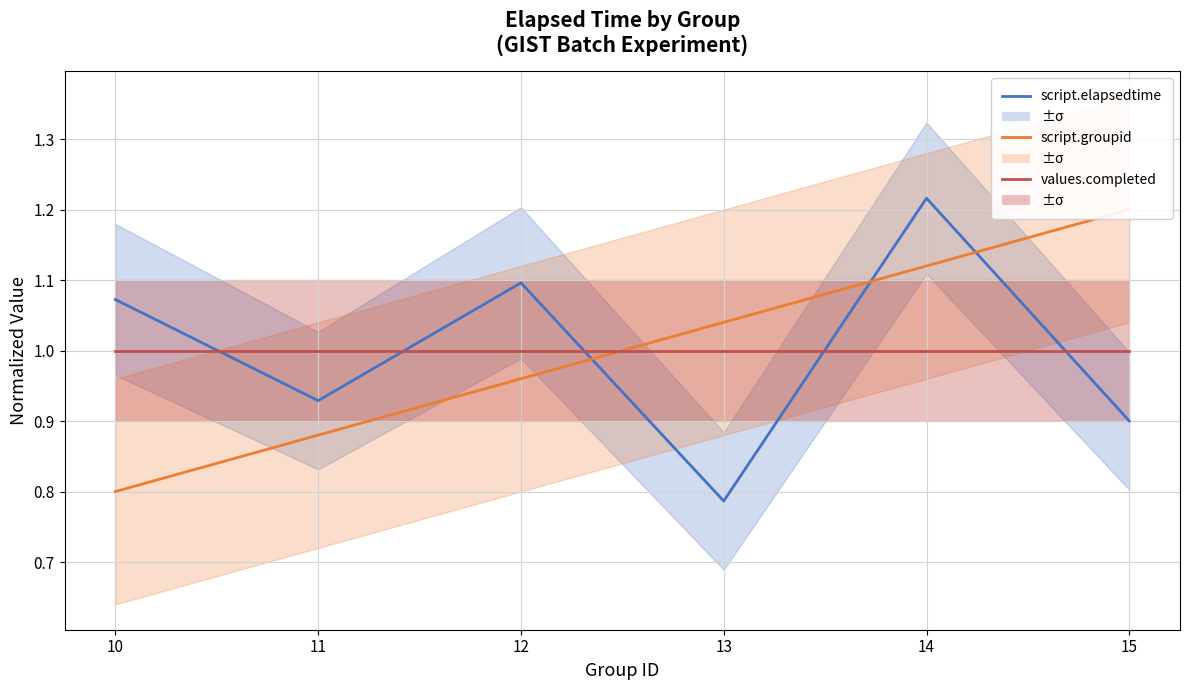

Between which two adjacent categories do script.groupid and values.completed first intersect?

12 and 13